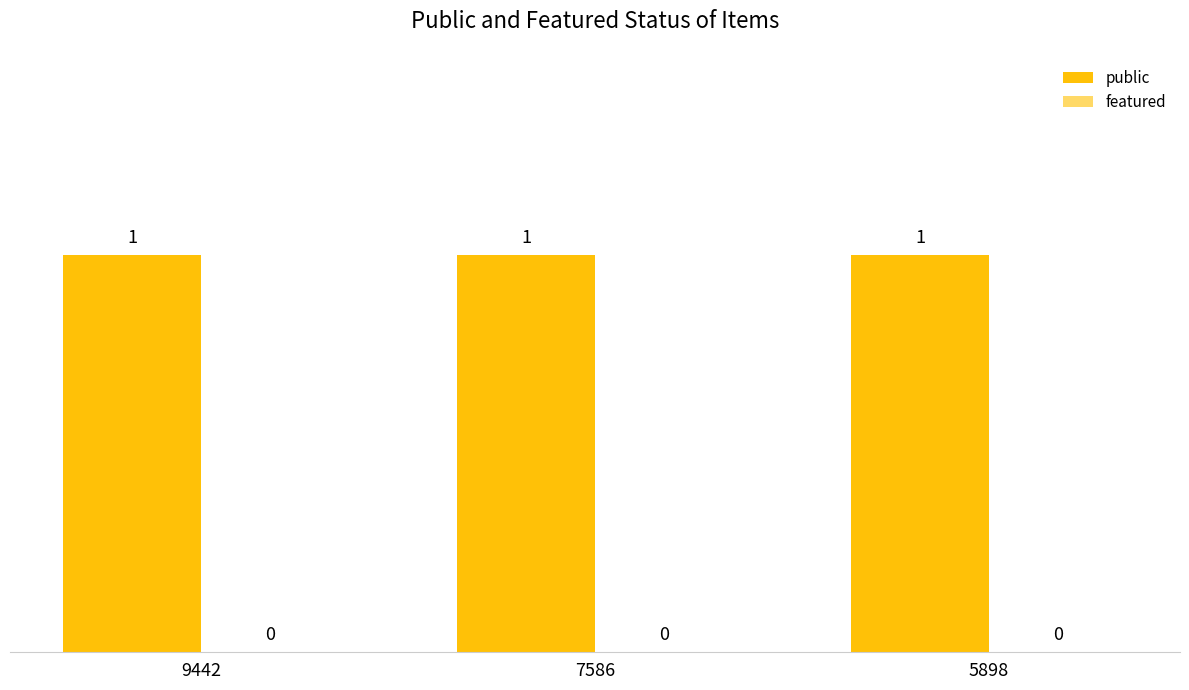

At which category is the sum across all series the highest?

9442